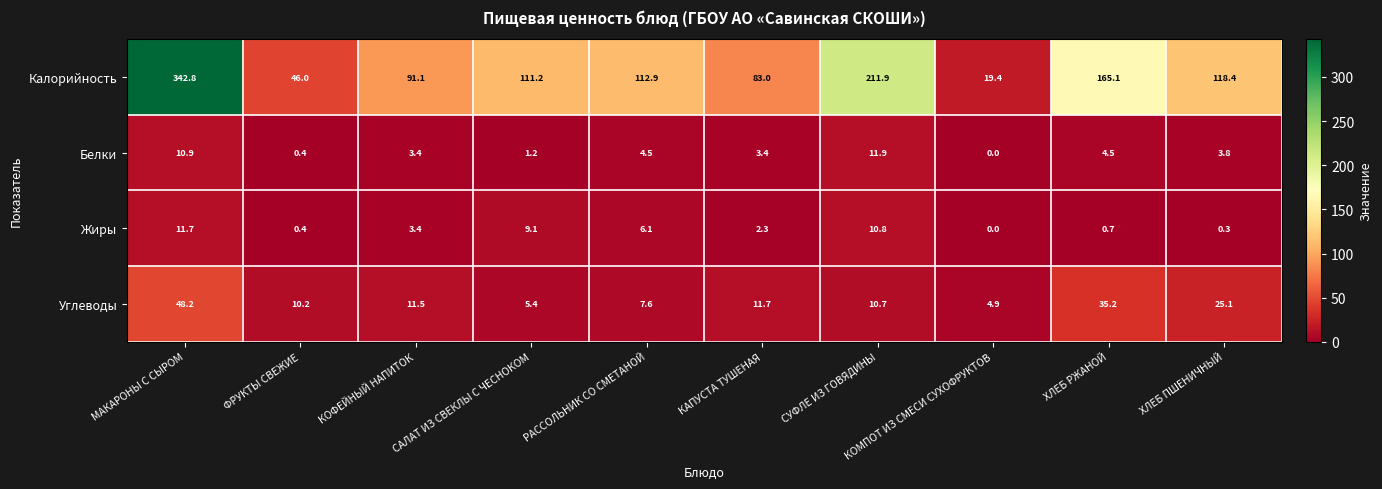

At which category does the chart reach its minimum across all series?

КОМПОТ ИЗ СМЕСИ СУХОФРУКТОВ